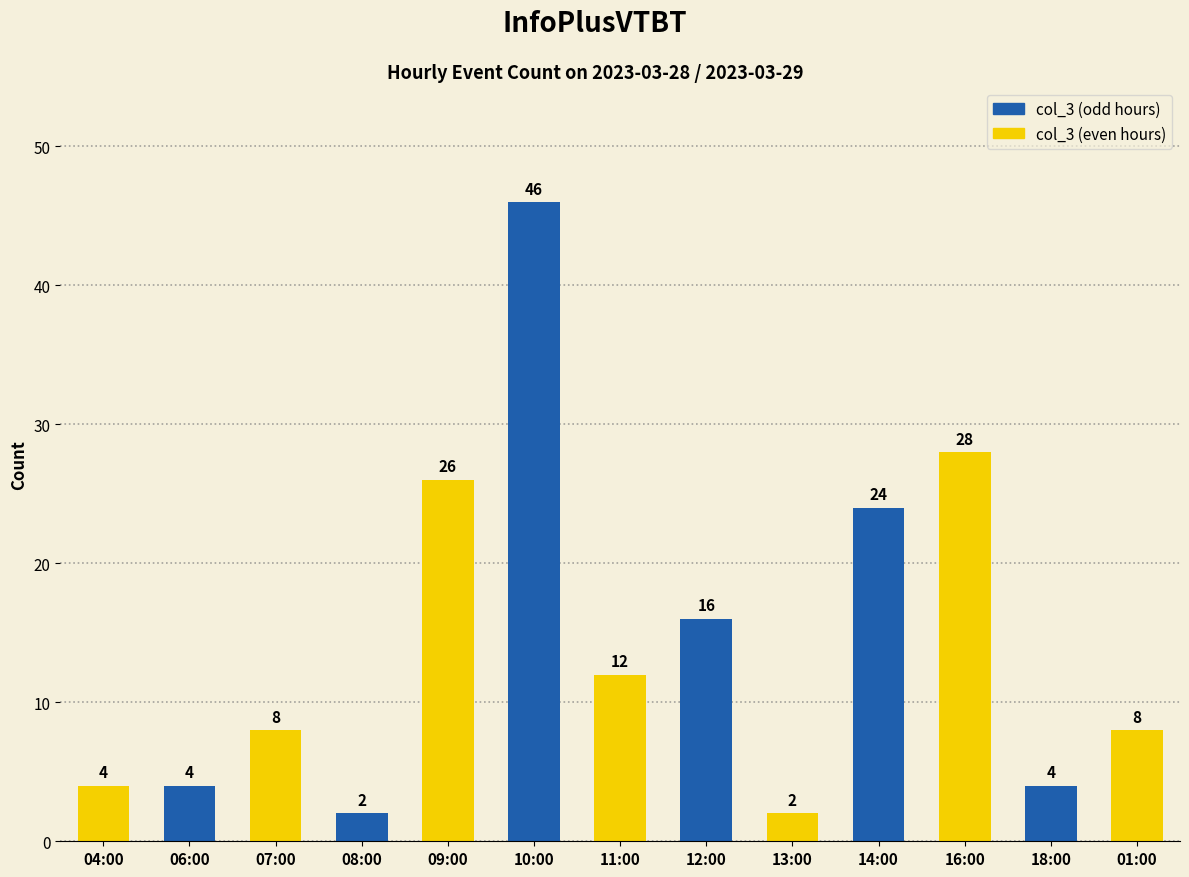

Reading right to left, transcribe all the data shown in this chart.

01:00=8	18:00=4	16:00=28	14:00=24	13:00=2	12:00=16	11:00=12	10:00=46	09:00=26	08:00=2	07:00=8	06:00=4	04:00=4